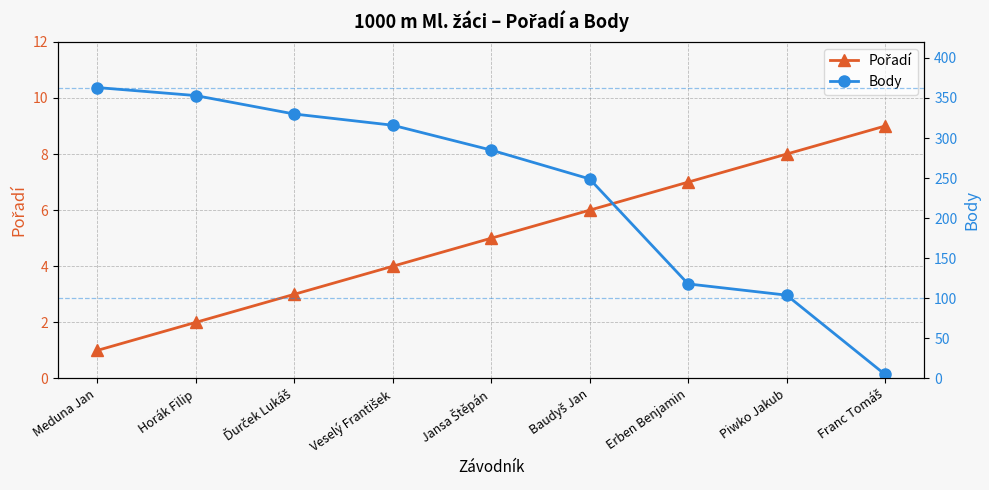

Which category has the lowest value in the Pořadí series?

Meduna Jan